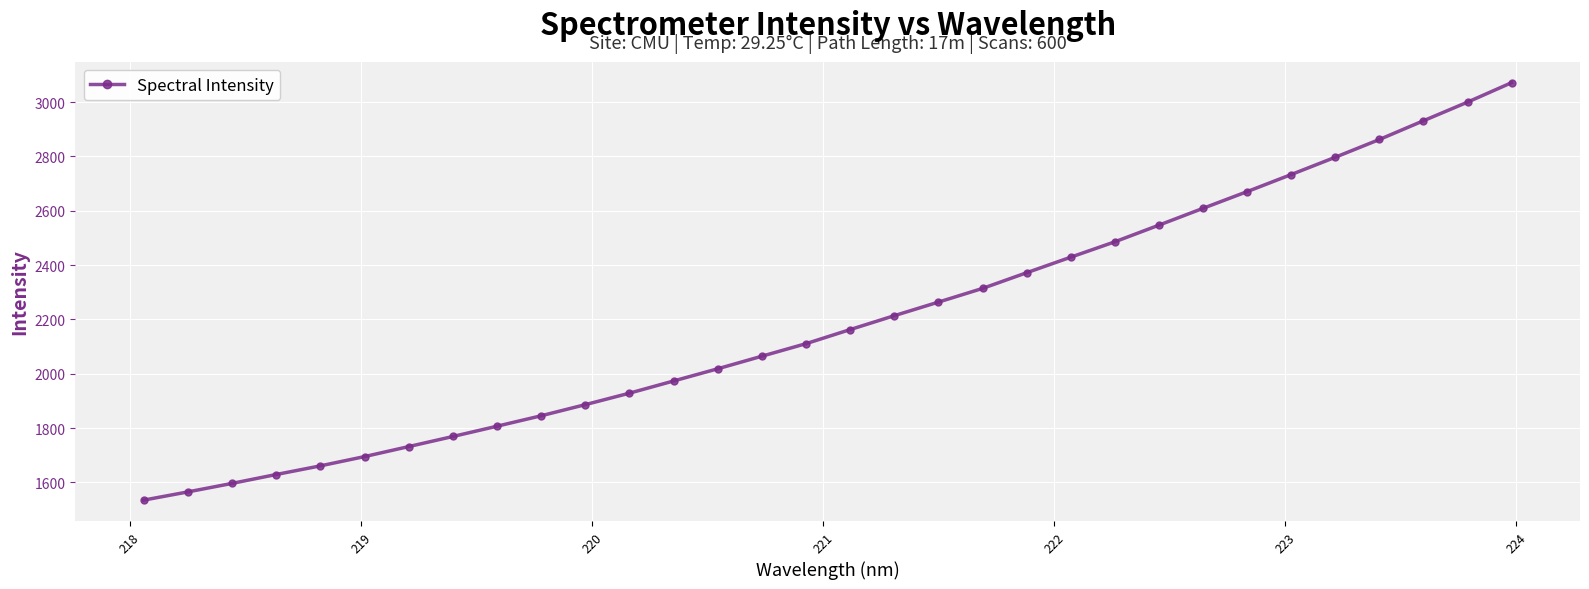

What is the difference between the maximum and minimum values?

1536.7